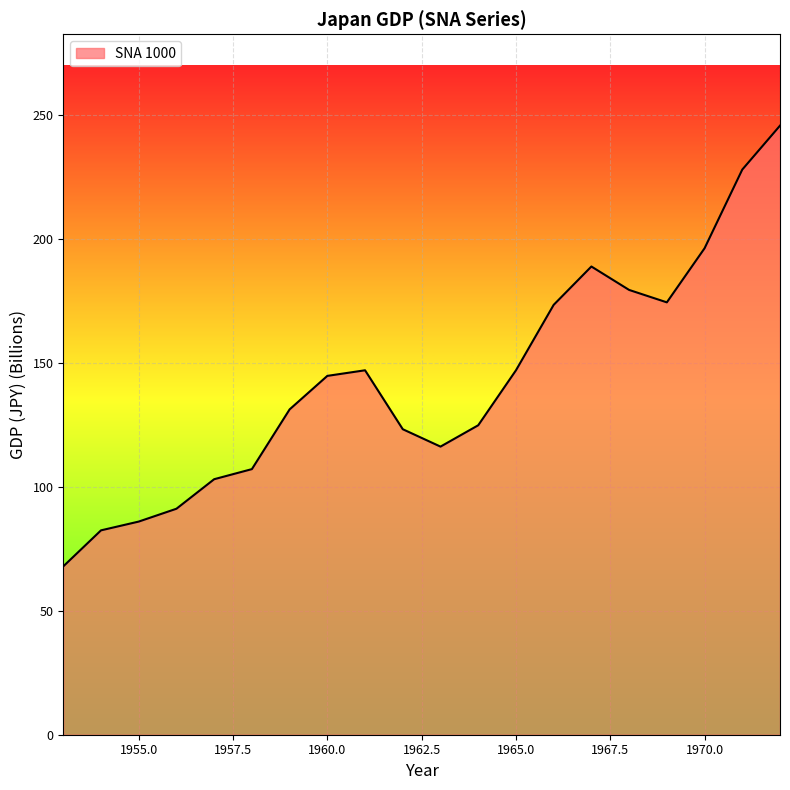

What is the sum of all values?

2857.9